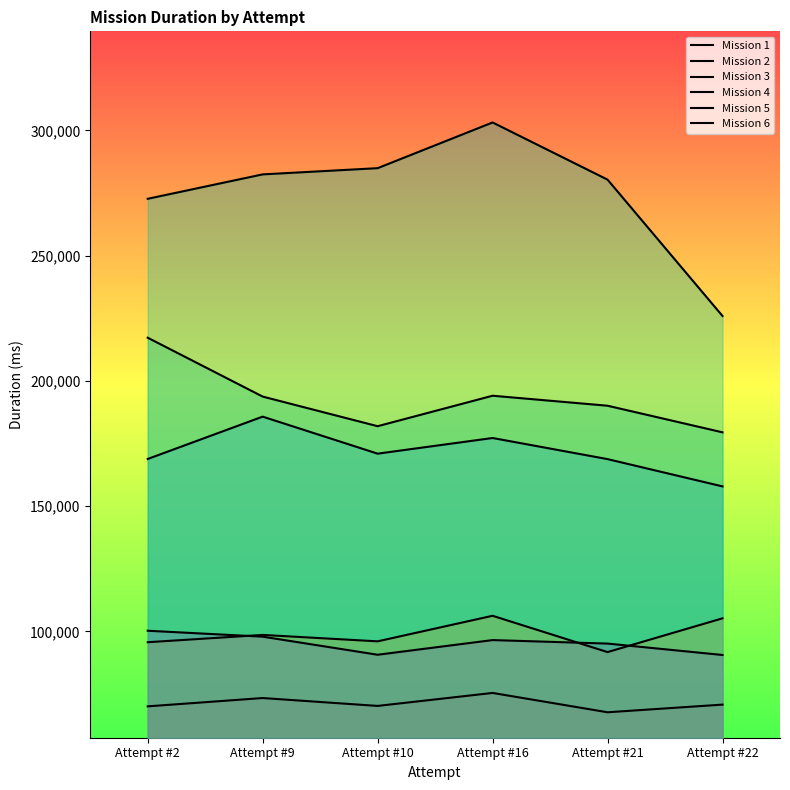

Which series has the widest spread of values?

Mission 6